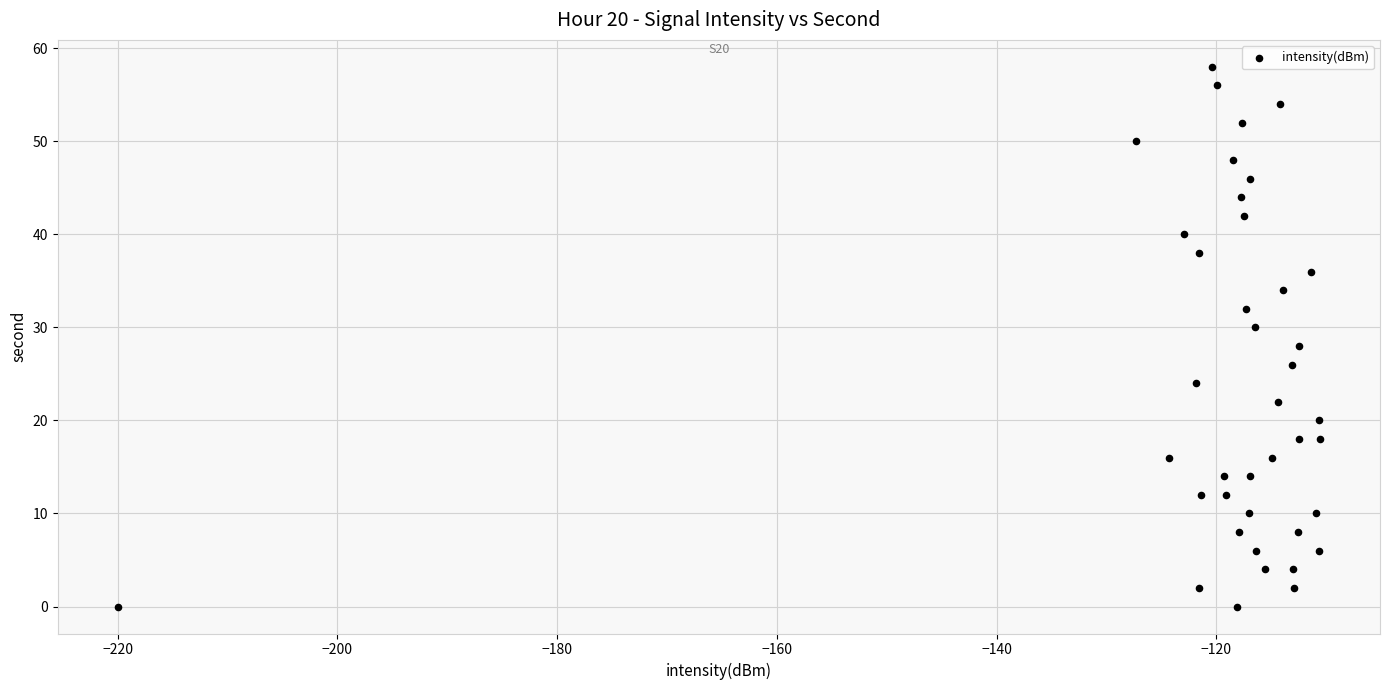

What is the range of Y values (max minus min)?

58